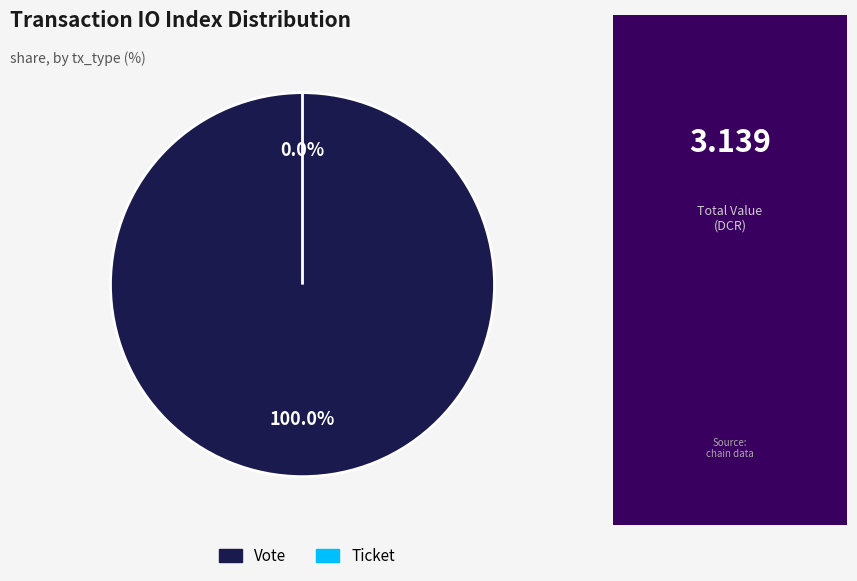

How many slices are in this pie chart?

2